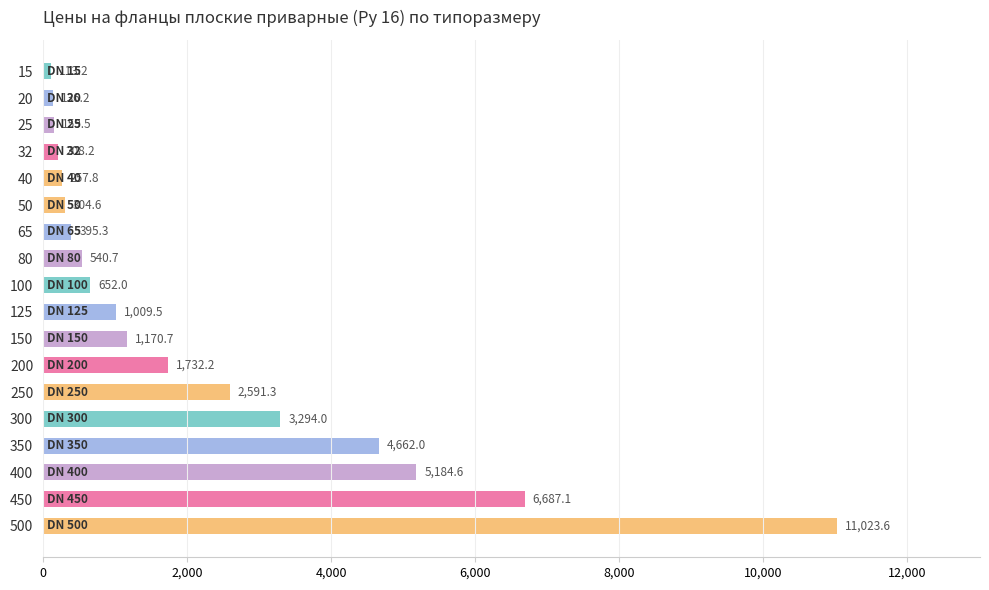

The chart shows a value of 395.3 at 65. True or false?

True